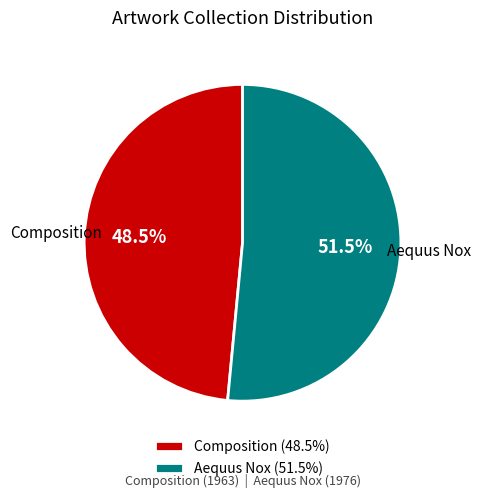

To the nearest percent, what is the average slice percentage?

50%